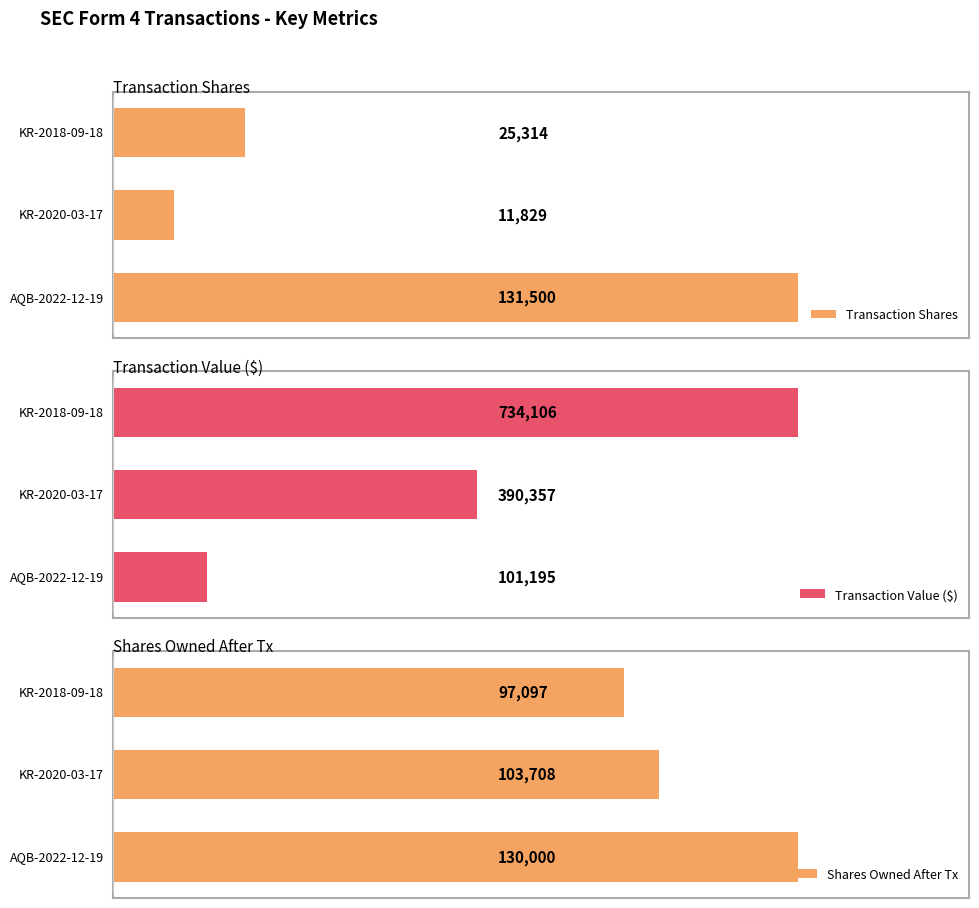

How many bars are there in total?

9